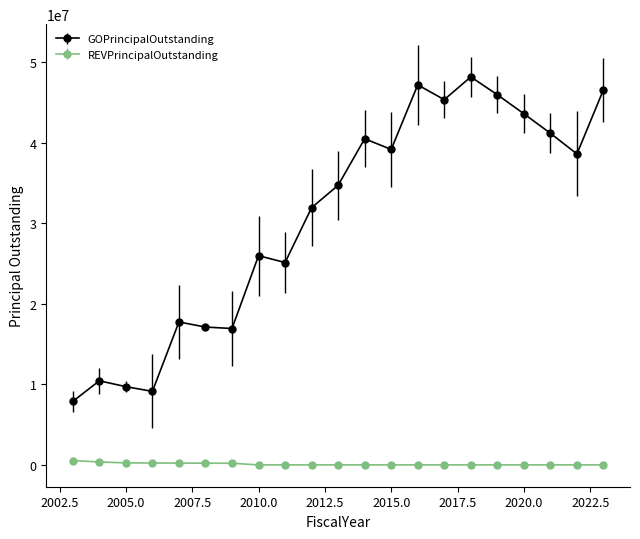

How many categories are shown in the chart?

21